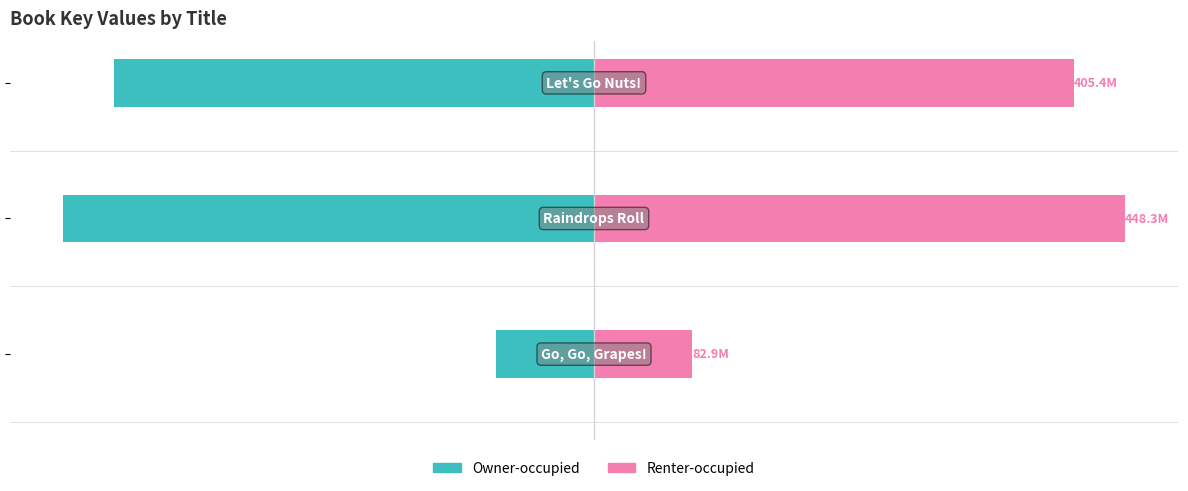

Rank the series by their maximum value, from lowest to highest.

Owner-occupied, Renter-occupied